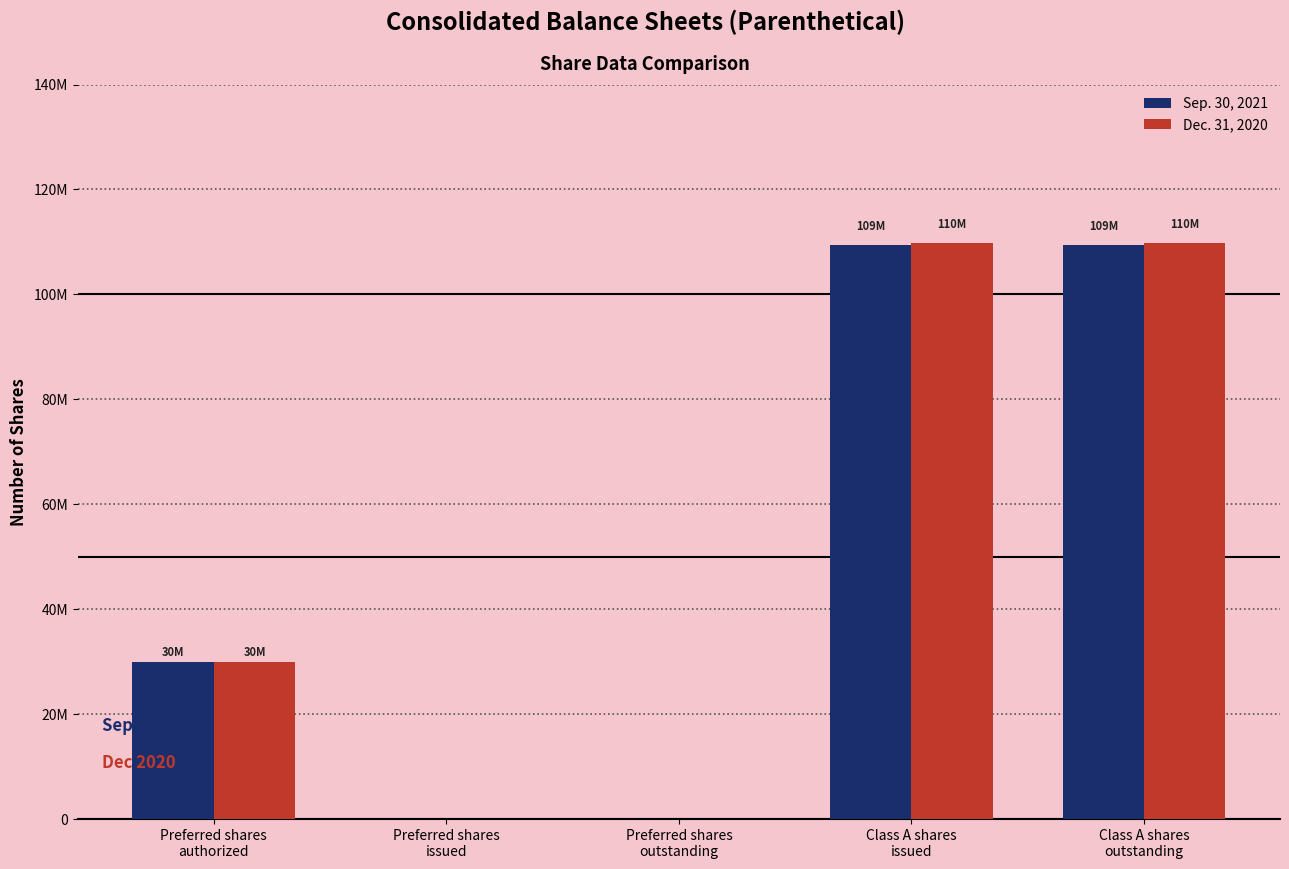

What are all the series names shown in the legend?

Sep. 30, 2021, Dec. 31, 2020